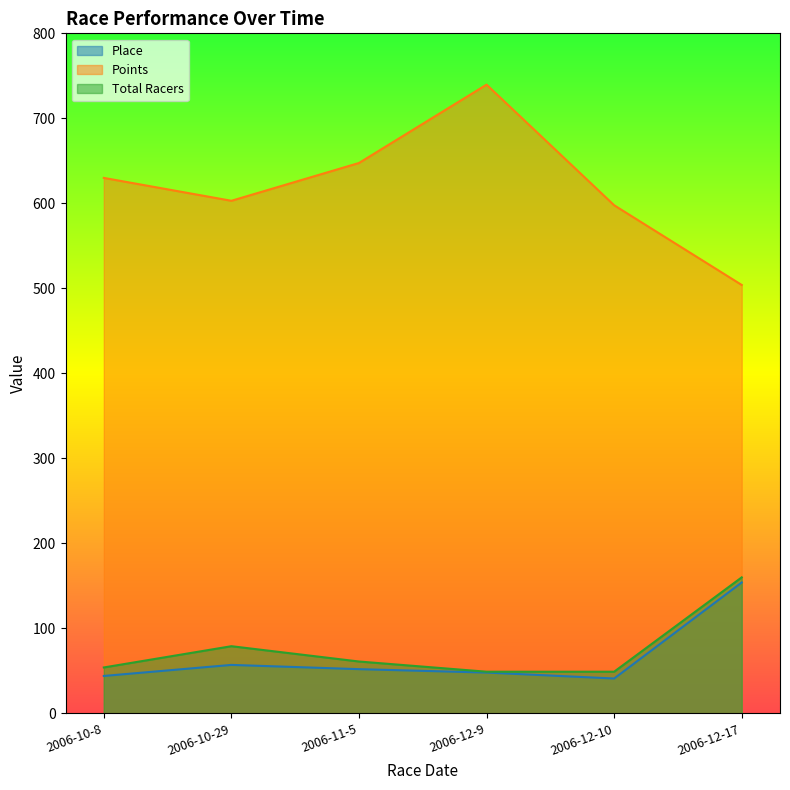

True or false: Points and Place intersect in this chart.

False